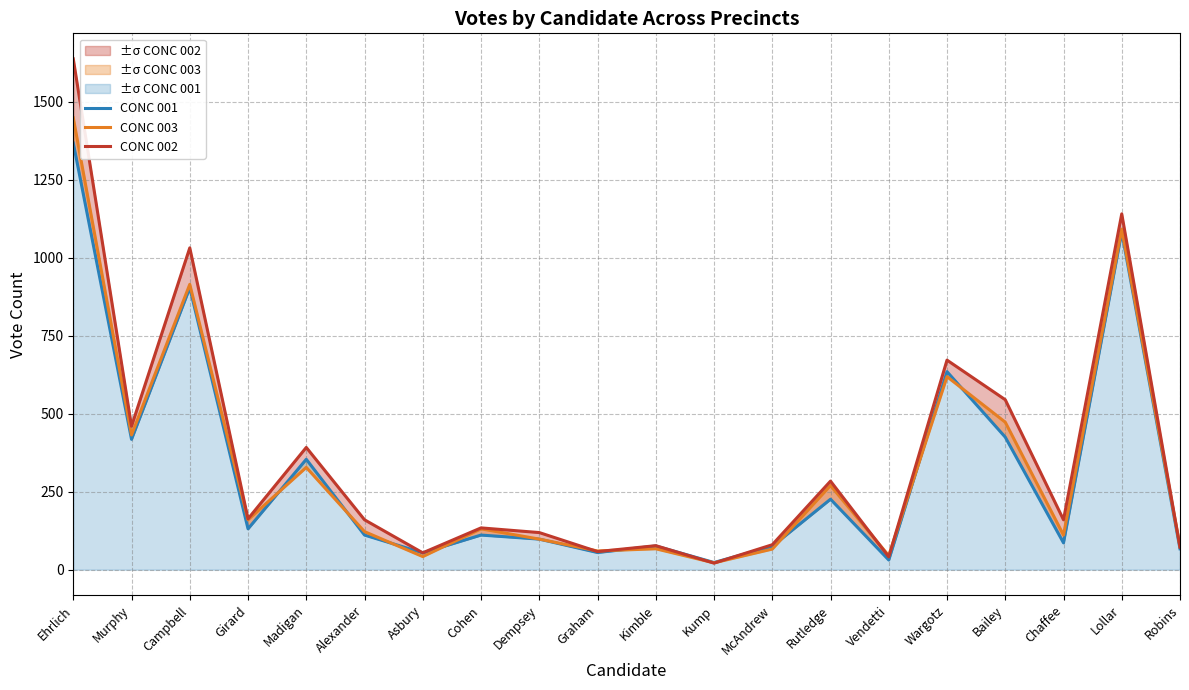

At which label does CONC 003 first exceed 131?

Ehrlich